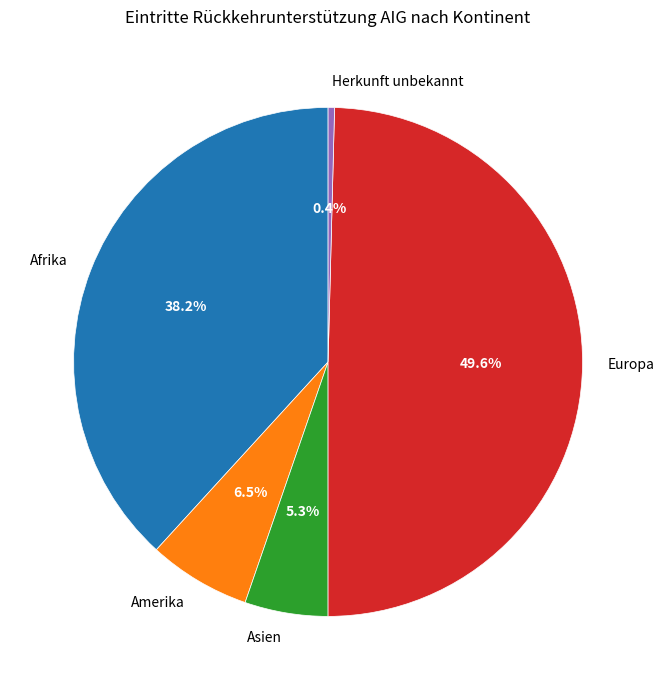

Is it true that Afrika is 26% of the pie?

False